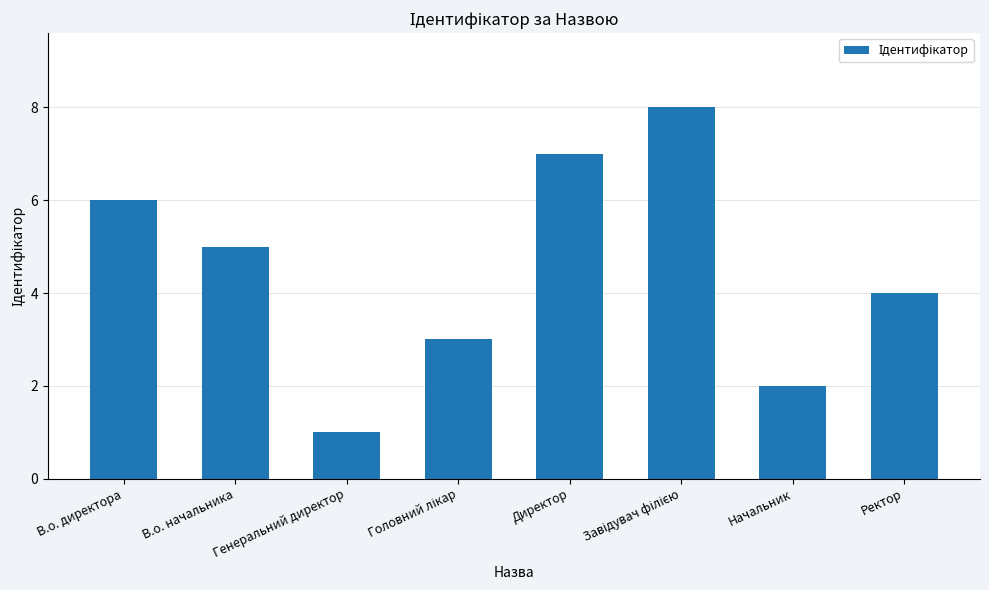

Where is the data nearest to the value 4?

Ректор